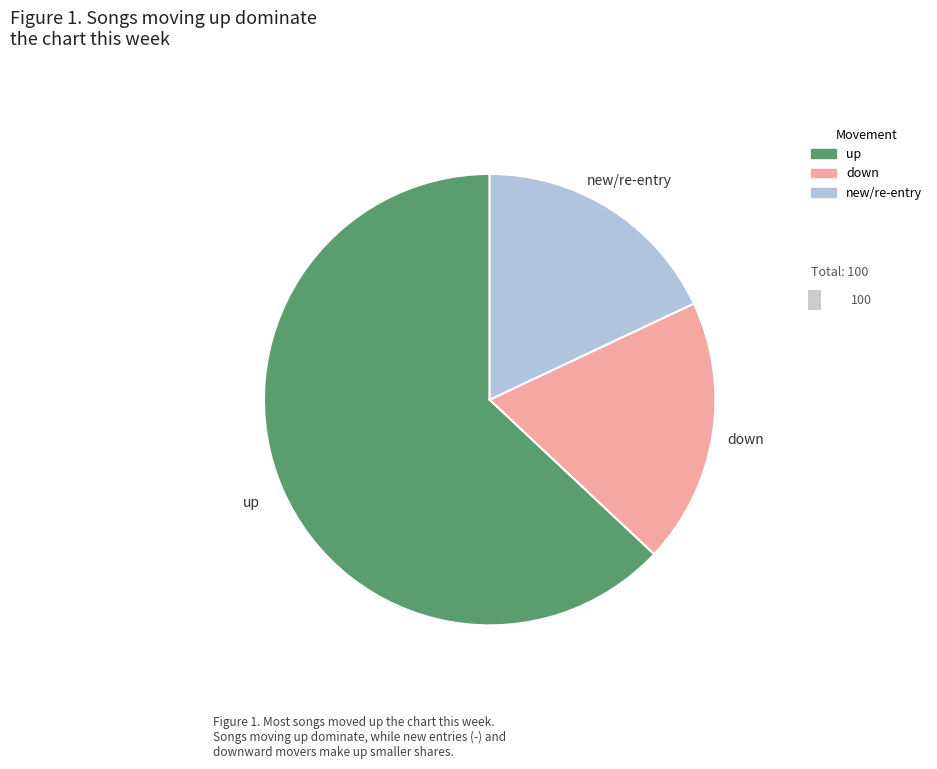

How many segments does this pie chart have?

3